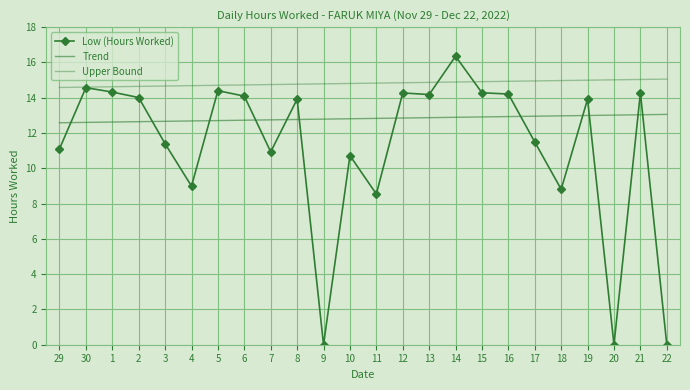

What are all the series names shown in the legend?

Low (Hours Worked), Trend, Upper Bound